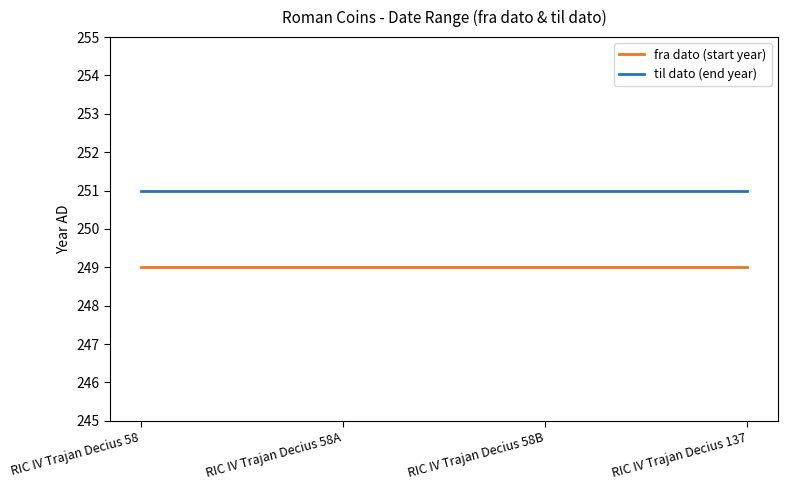

The value of fra dato (start year) at RIC IV Trajan Decius 58A is 249. True or false?

True